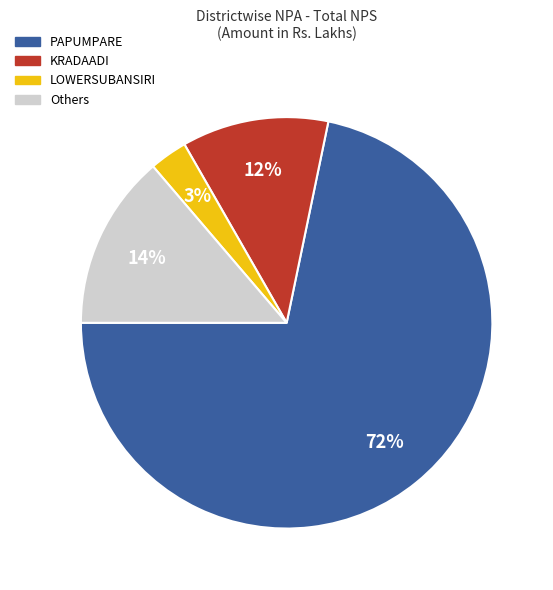

True or false: KRADAADI accounts for 26% of the total.

False